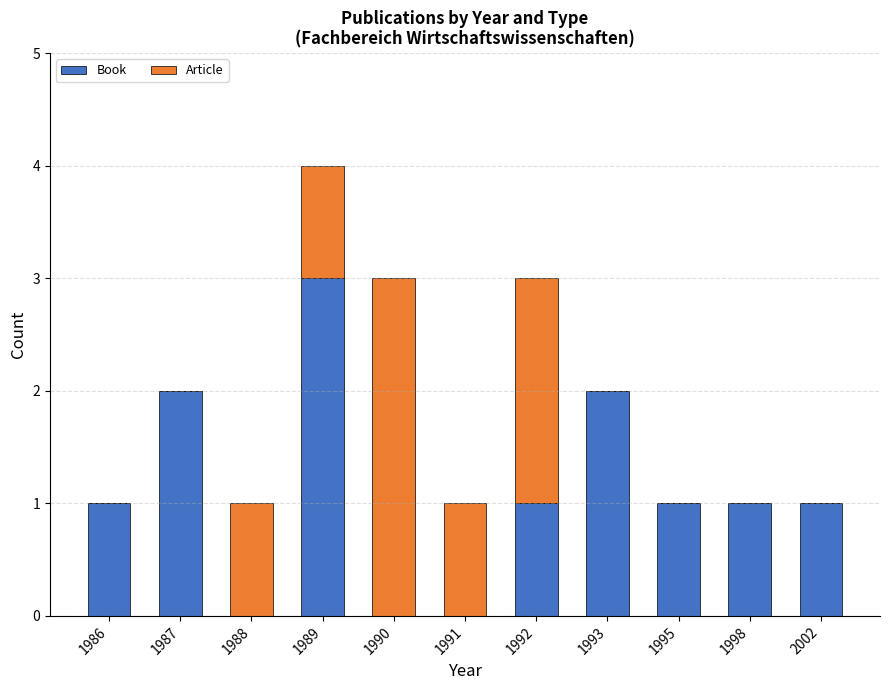

Reading left to right, what are the values for Book?

1986=1	1987=2	1988=0	1989=3	1990=0	1991=0	1992=1	1993=2	1995=1	1998=1	2002=1